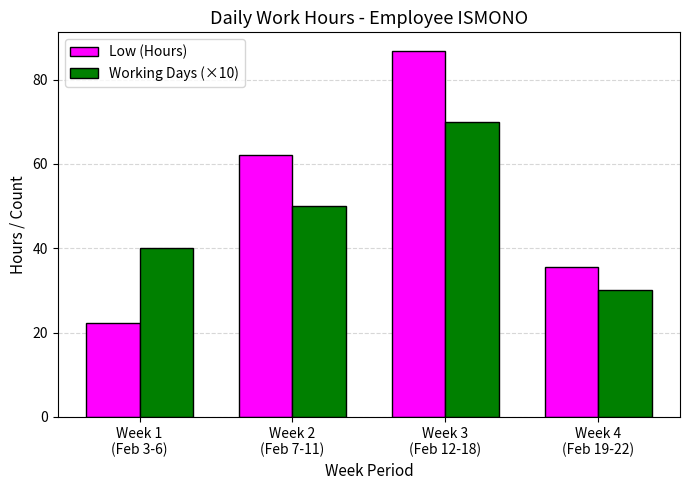

Reading right to left, transcribe all the data shown in this chart.

Low (Hours): Week 4
(Feb 19-22)=35.4	Week 3
(Feb 12-18)=86.9	Week 2
(Feb 7-11)=62.2	Week 1
(Feb 3-6)=22.3
Working Days (×10): Week 4
(Feb 19-22)=30.0	Week 3
(Feb 12-18)=70.0	Week 2
(Feb 7-11)=50.0	Week 1
(Feb 3-6)=40.0